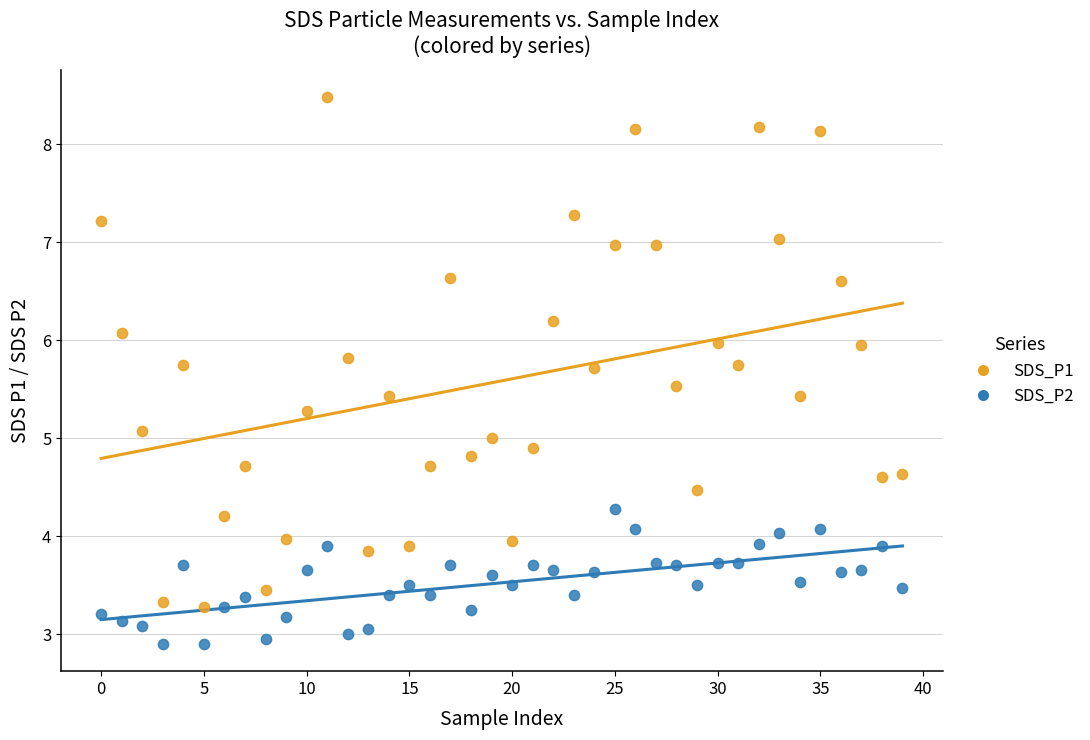

Which series contains the lowest Y value?

SDS_P2